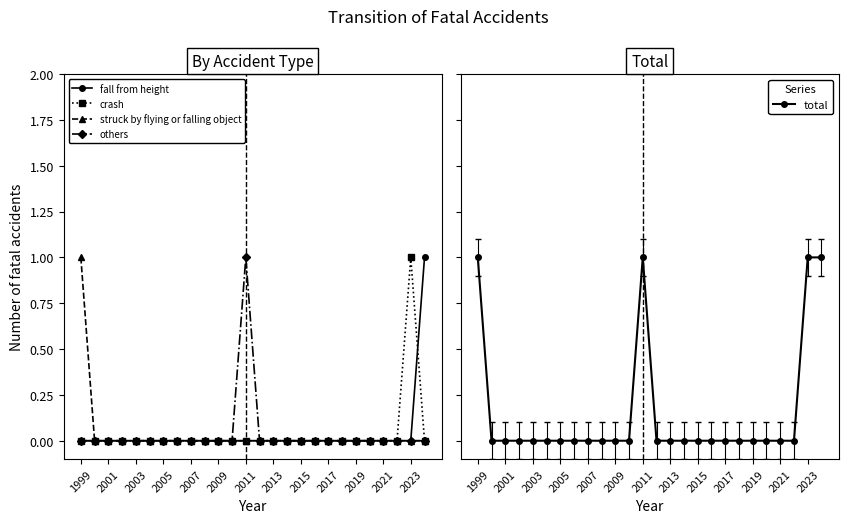

At which label does crash reach its peak?

2023